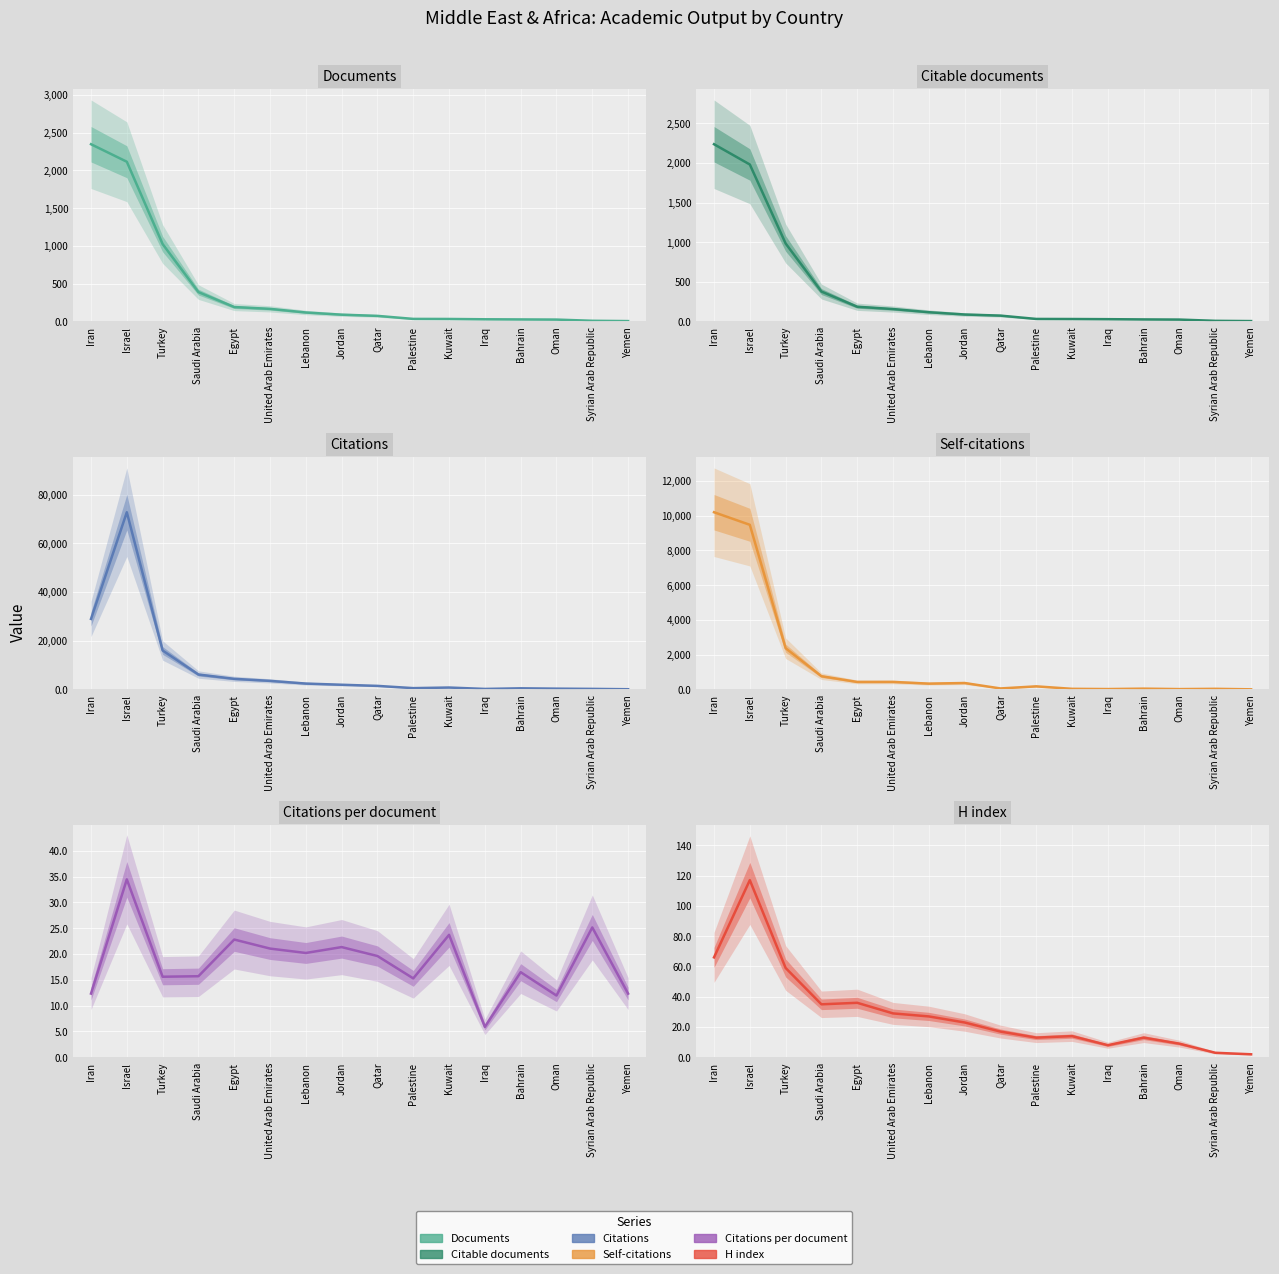

Reading right to left, extract all data points from this chart.

Documents: Yemen=3.0	Syrian Arab Republic=7.0	Oman=23.0	Bahrain=25.0	Iraq=27.0	Kuwait=31.0	Palestine=32.0	Qatar=72.0	Jordan=88.0	Lebanon=117.0	United Arab Emirates=165.0	Egypt=189.0	Saudi Arabia=387.0	Turkey=1023.0	Israel=2113.0	Iran=2345.0
Citable documents: Yemen=3.0	Syrian Arab Republic=6.0	Oman=22.0	Bahrain=24.0	Iraq=27.0	Kuwait=29.0	Palestine=30.0	Qatar=72.0	Jordan=86.0	Lebanon=115.0	United Arab Emirates=155.0	Egypt=184.0	Saudi Arabia=376.0	Turkey=983.0	Israel=1980.0	Iran=2236.0
Citations: Yemen=37.0	Syrian Arab Republic=176.0	Oman=275.0	Bahrain=412.0	Iraq=159.0	Kuwait=735.0	Palestine=489.0	Qatar=1412.0	Jordan=1878.0	Lebanon=2363.0	United Arab Emirates=3474.0	Egypt=4310.0	Saudi Arabia=6077.0	Turkey=15955.0	Israel=72796.0	Iran=28939.0
Self-citations: Yemen=0.0	Syrian Arab Republic=28.0	Oman=13.0	Bahrain=38.0	Iraq=15.0	Kuwait=28.0	Palestine=171.0	Qatar=50.0	Jordan=363.0	Lebanon=328.0	United Arab Emirates=426.0	Egypt=425.0	Saudi Arabia=755.0	Turkey=2367.0	Israel=9470.0	Iran=10194.0
Citations per document: Yemen=12.3	Syrian Arab Republic=25.1	Oman=12.0	Bahrain=16.5	Iraq=5.9	Kuwait=23.7	Palestine=15.3	Qatar=19.6	Jordan=21.3	Lebanon=20.2	United Arab Emirates=21.1	Egypt=22.8	Saudi Arabia=15.7	Turkey=15.6	Israel=34.5	Iran=12.3
H index: Yemen=2.0	Syrian Arab Republic=3.0	Oman=9.0	Bahrain=13.0	Iraq=8.0	Kuwait=14.0	Palestine=13.0	Qatar=17.0	Jordan=23.0	Lebanon=27.0	United Arab Emirates=29.0	Egypt=36.0	Saudi Arabia=35.0	Turkey=59.0	Israel=117.0	Iran=66.0